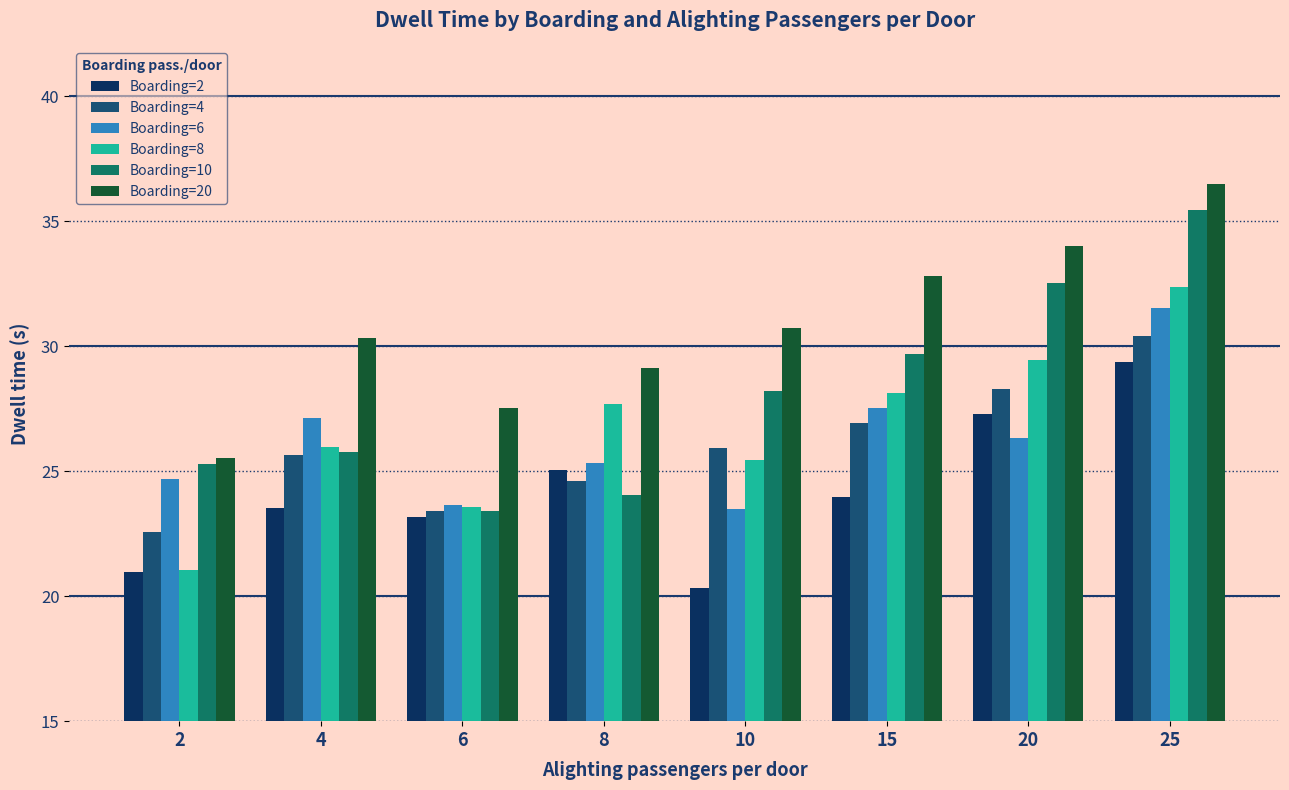

Rank the series by their maximum value, from highest to lowest.

Boarding=20, Boarding=10, Boarding=8, Boarding=6, Boarding=4, Boarding=2